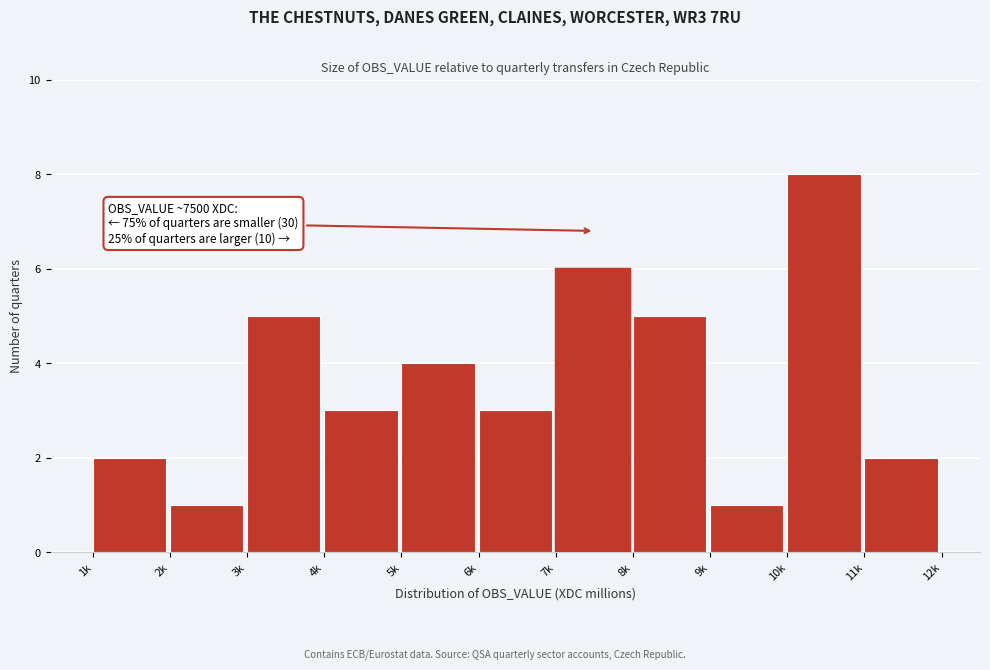

Reading right to left, what are all the values shown in this chart?

2	8	1	5	6	3	4	3	5	1	2